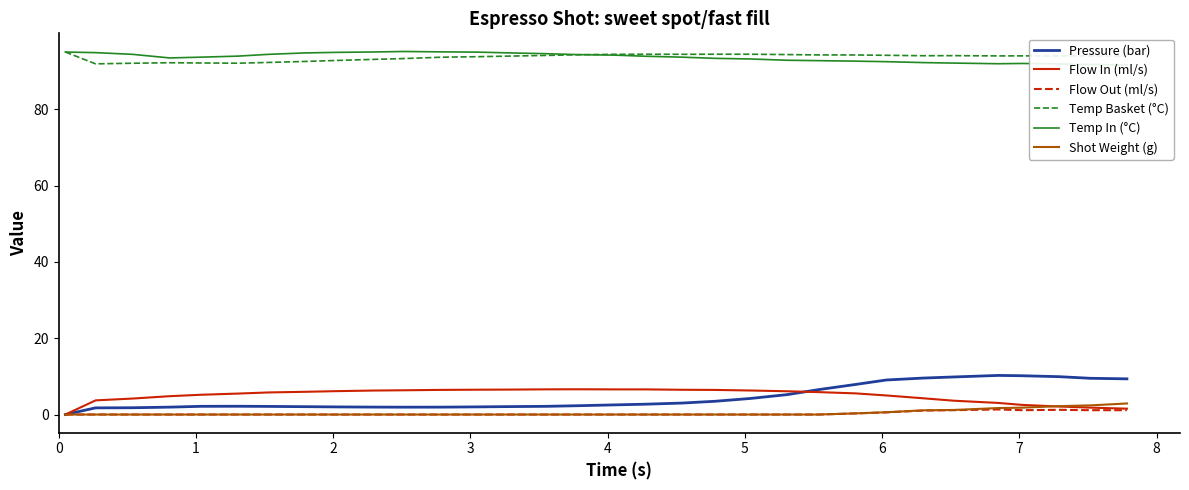

What is the maximum value for Shot Weight (g)?

2.9